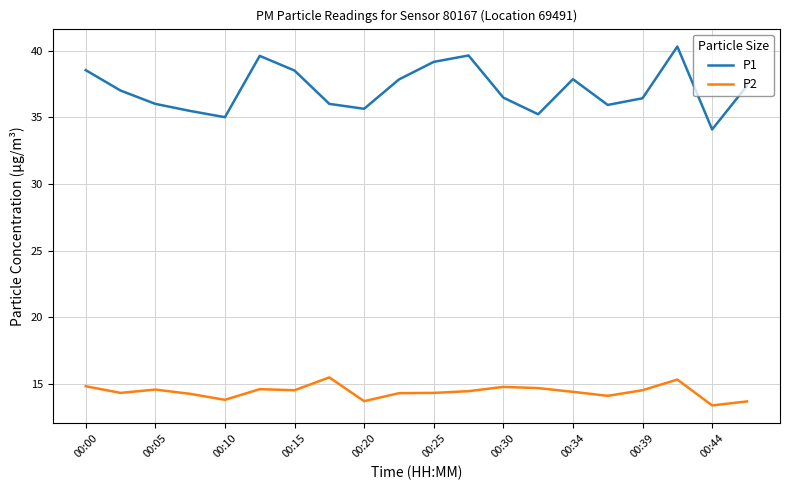

What is the minimum value shown in the chart?

13.4